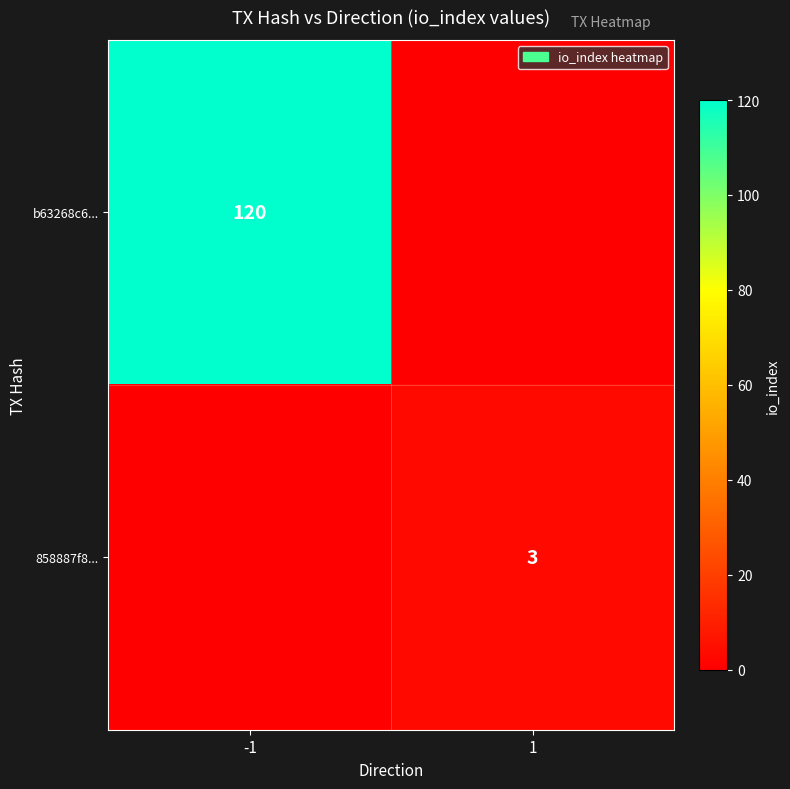

Is it true that 858887f8... equals 3 at 1?

True